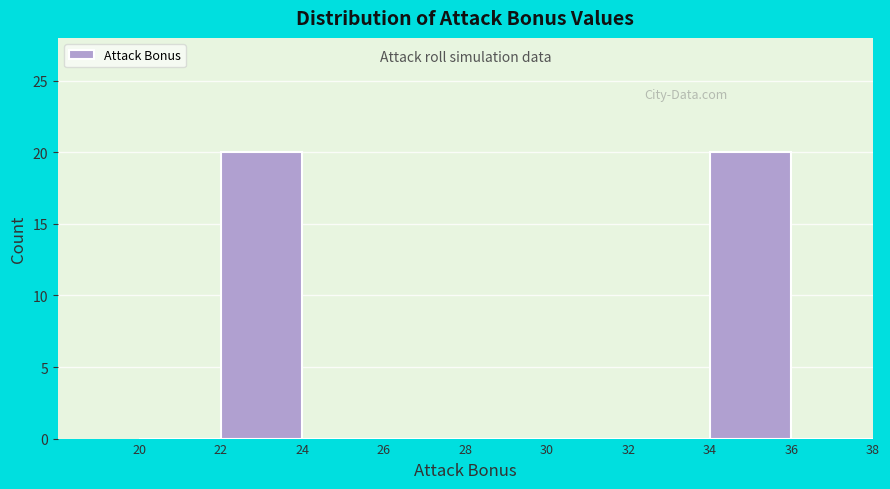

Reading left to right, list every bar in this chart as the range it spans on the x-axis followed by its height. The values are not printed on the chart, so give them approximately, as read against the axis.

20 to 22: 0
22 to 24: 20
24 to 26: 0
26 to 28: 0
28 to 30: 0
30 to 32: 0
32 to 34: 0
34 to 36: 20
36 to 38: 0